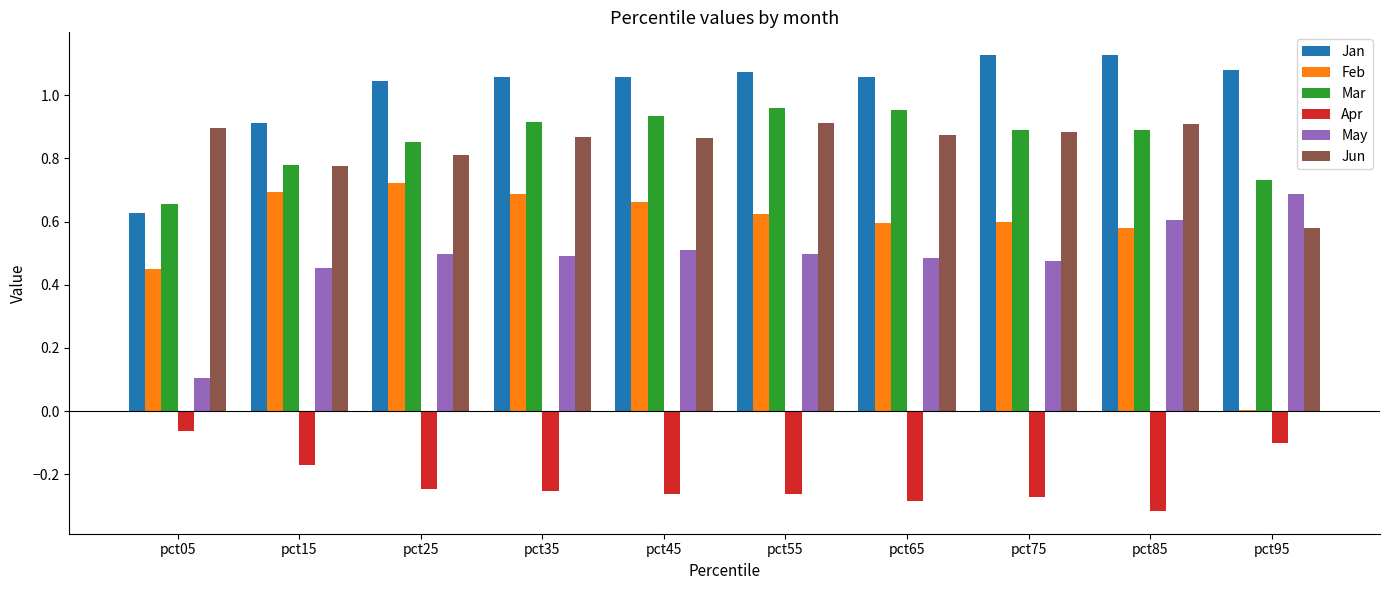

What is the sum of all May values?

4.8